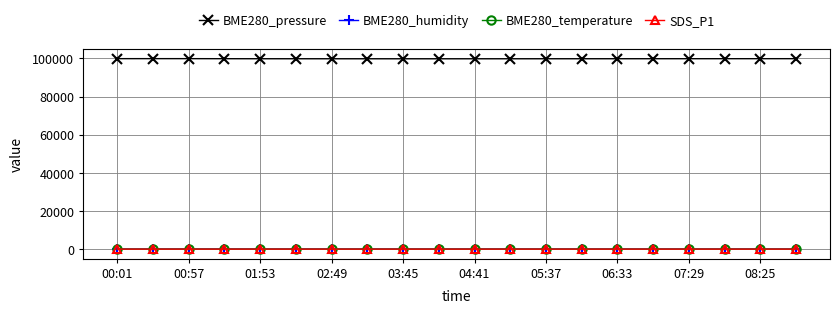

True or false: BME280_pressure and BME280_humidity cross at least once.

False